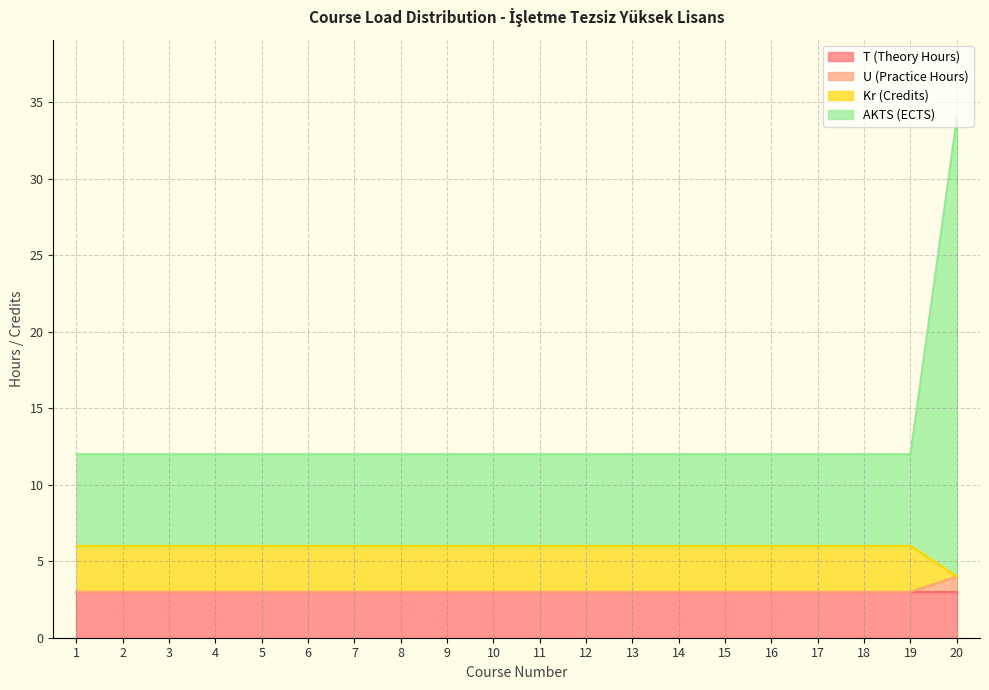

What is the difference between the highest and lowest values at 2?

9